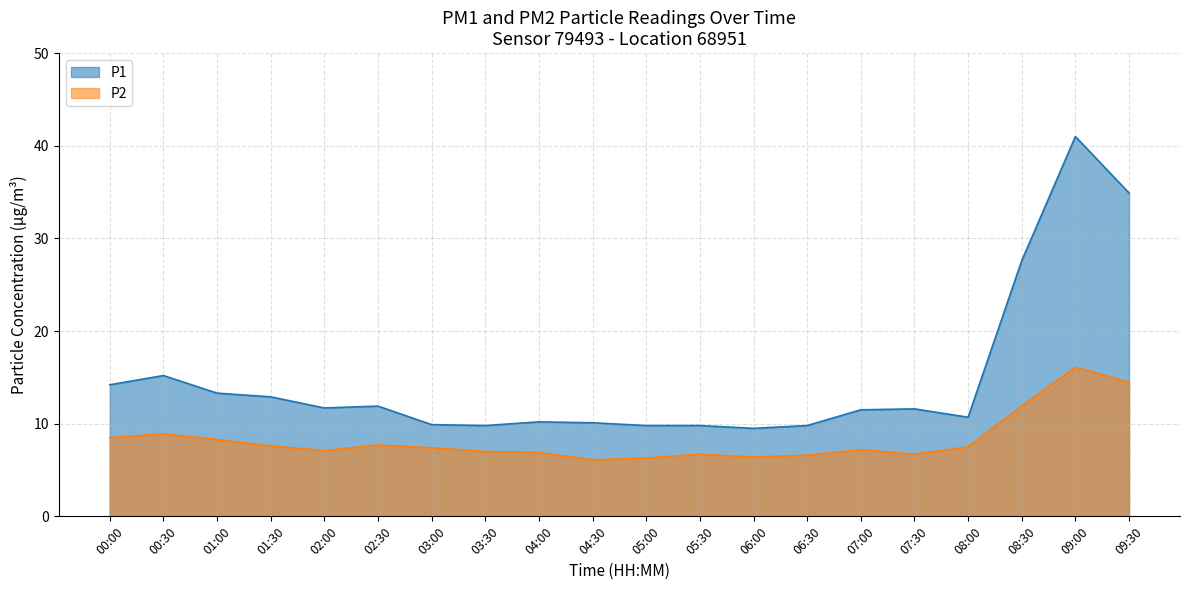

True or false: P2 has more than 0 points higher than both neighbors.

True